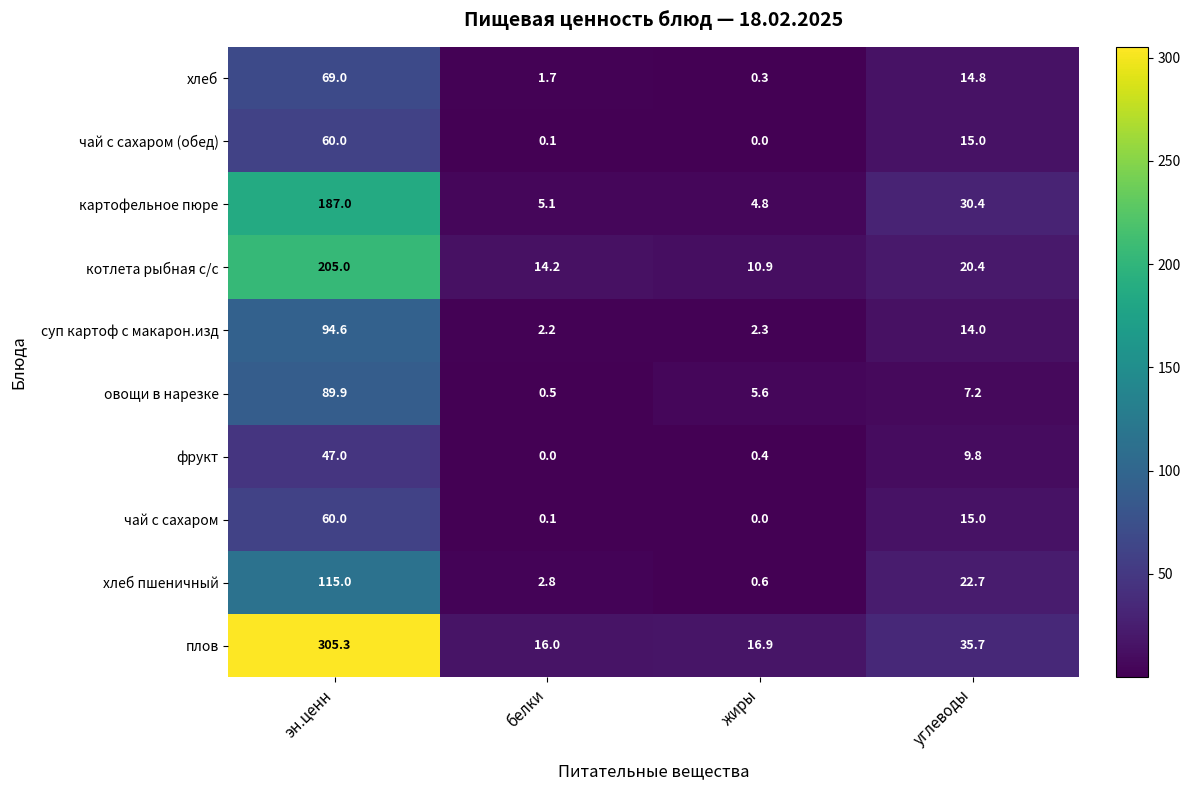

Which series has the widest spread of values?

плов